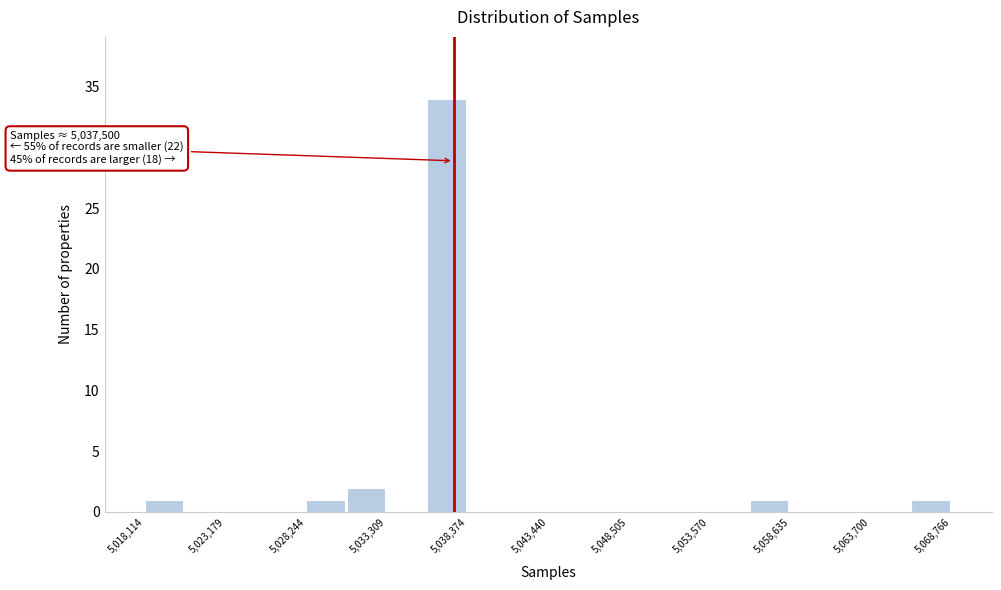

Read against the x-axis, roughly where is the centre of the tallest bar?

5037000